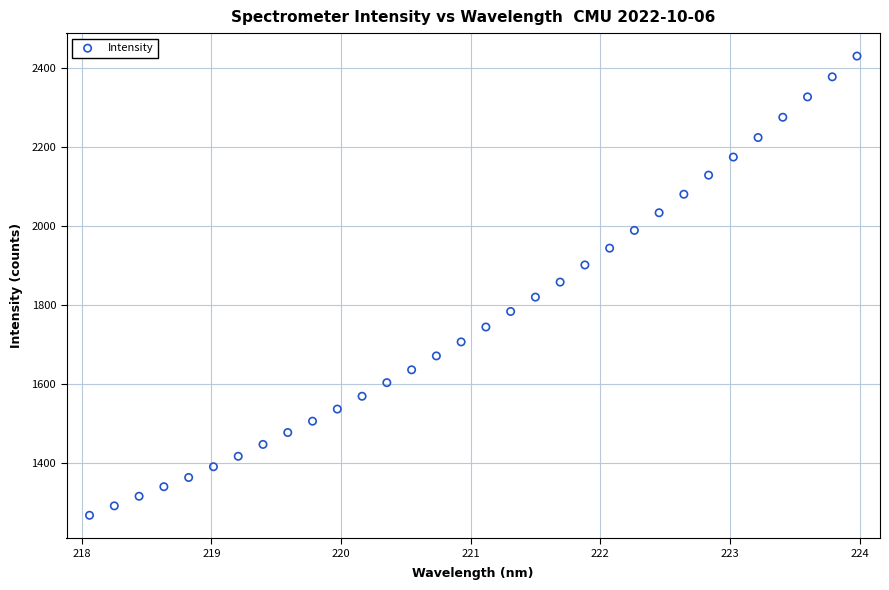

What is the range of X values (max minus min)?

5.9